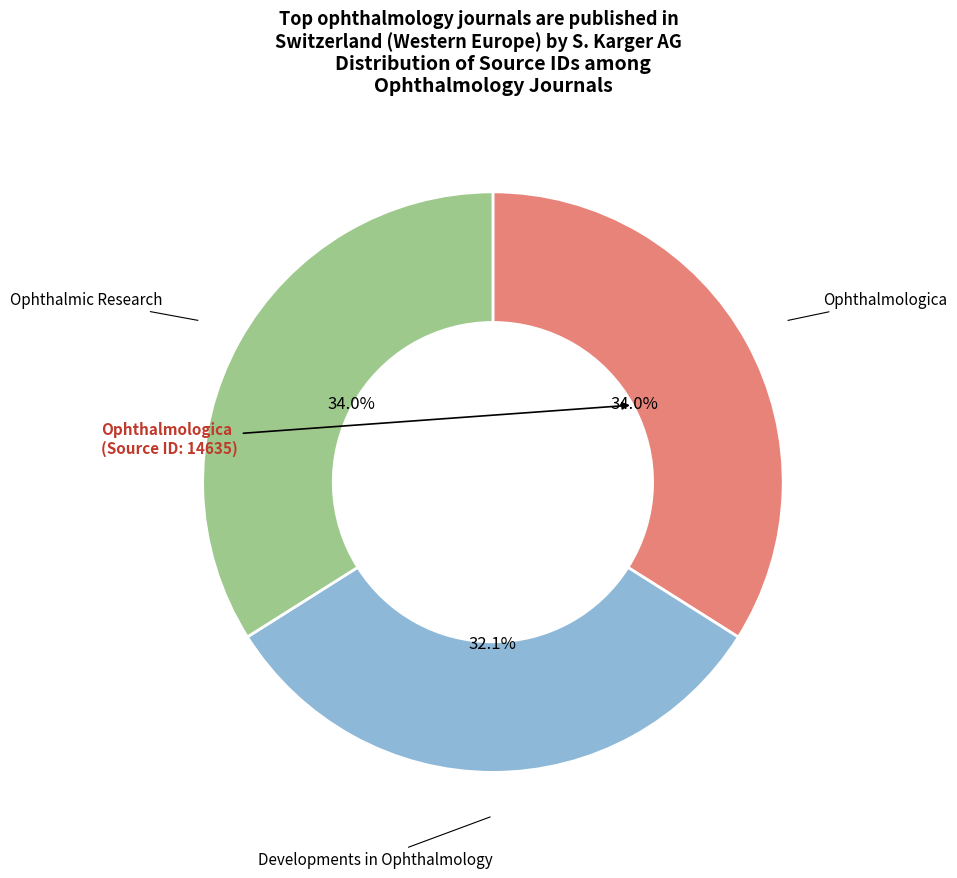

Is there a majority slice in this chart?

No